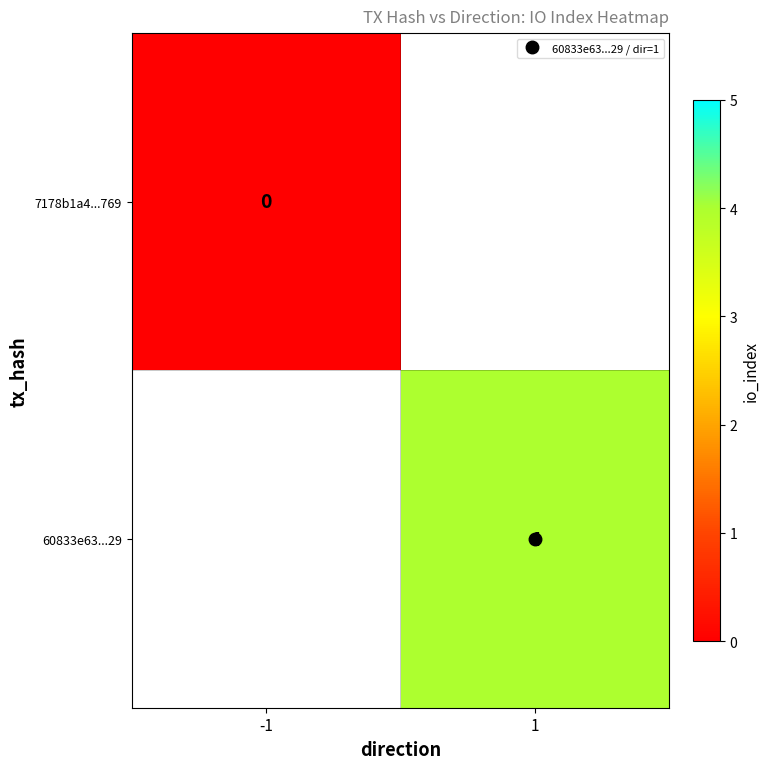

Which label corresponds to the largest value in the chart?

1